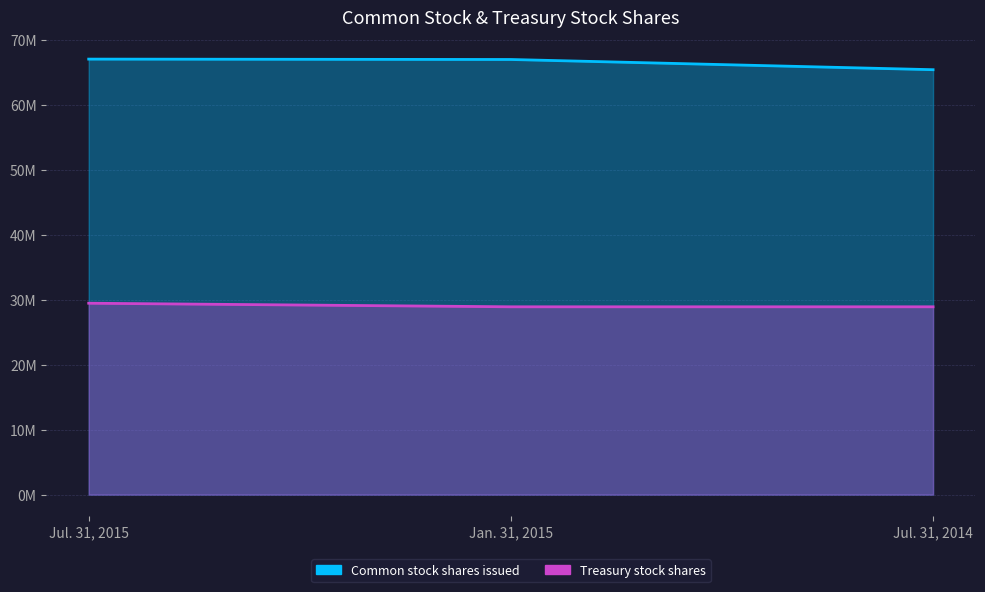

What is the total value across all series at Jul. 31, 2014?

94273000